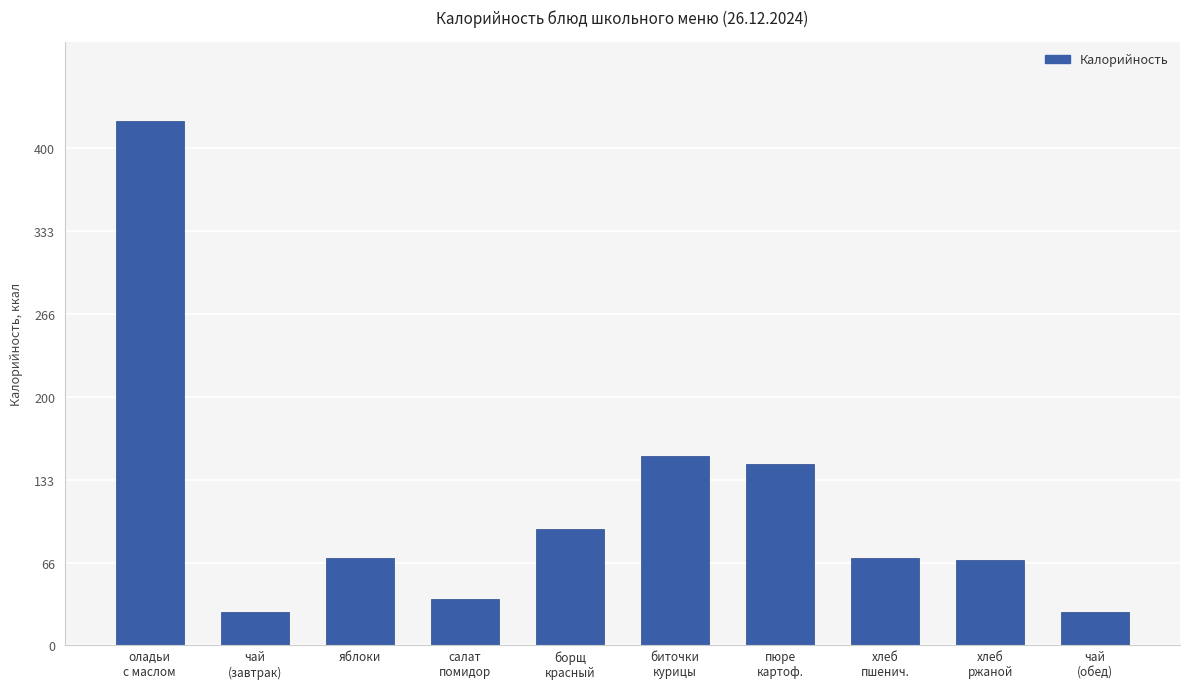

What is the minimum value shown in the chart?

26.8